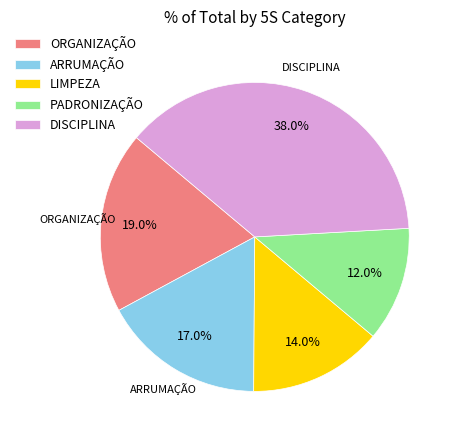

Is it true that ORGANIZAÇÃO is 19% of the pie?

True